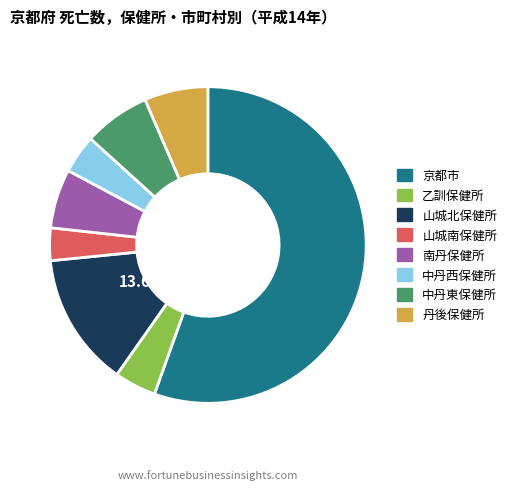

Which category accounts for the majority?

京都市